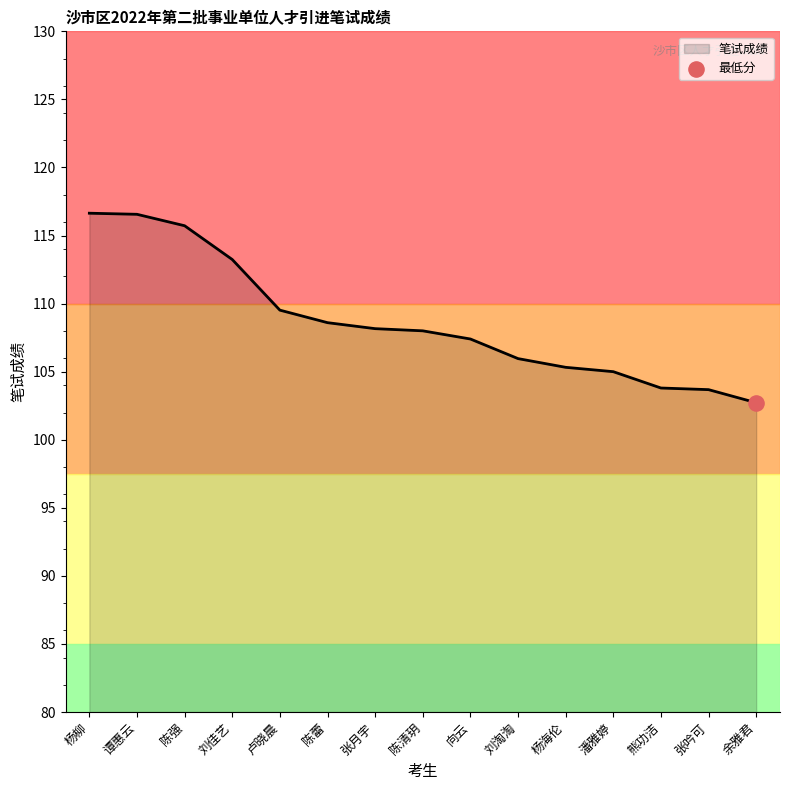

What is the ratio of the value at 谭惠云 to the value at 熊功洁?

1.1